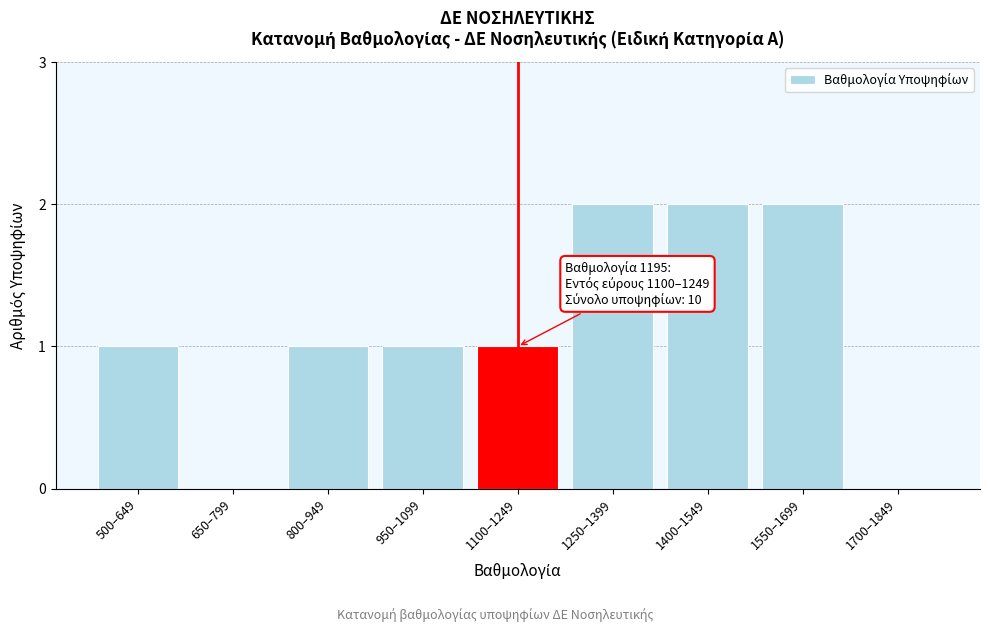

Reading left to right, list all the values displayed in this chart.

500–649=1	650–799=0	800–949=1	950–1099=1	1100–1249=1	1250–1399=2	1400–1549=2	1550–1699=2	1700–1849=0